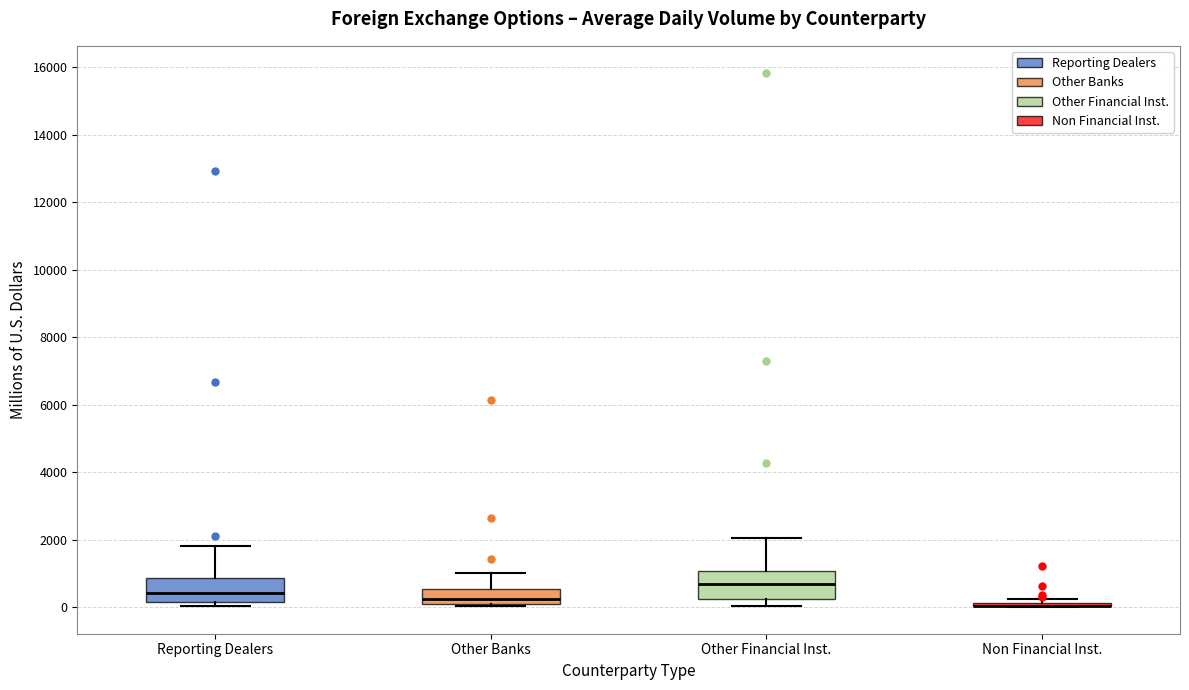

Where does the upper whisker of the box for Other Financial Inst. end on the y-axis? The values are not printed on the chart, so give them approximately, as read against the axis.

2000